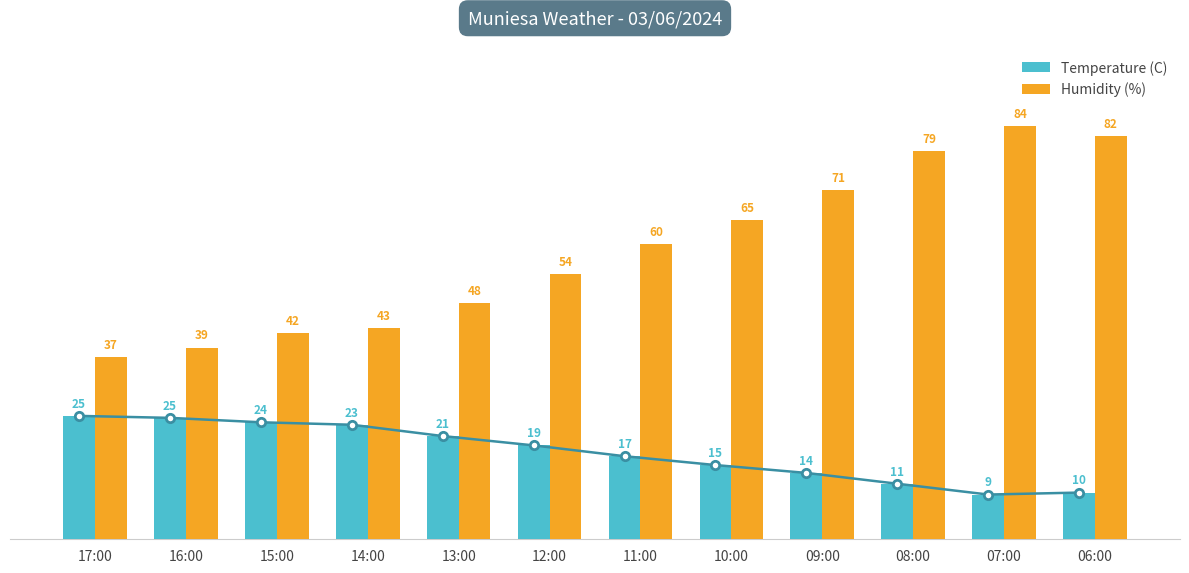

At which label does Humidity (%) reach its peak?

07:00